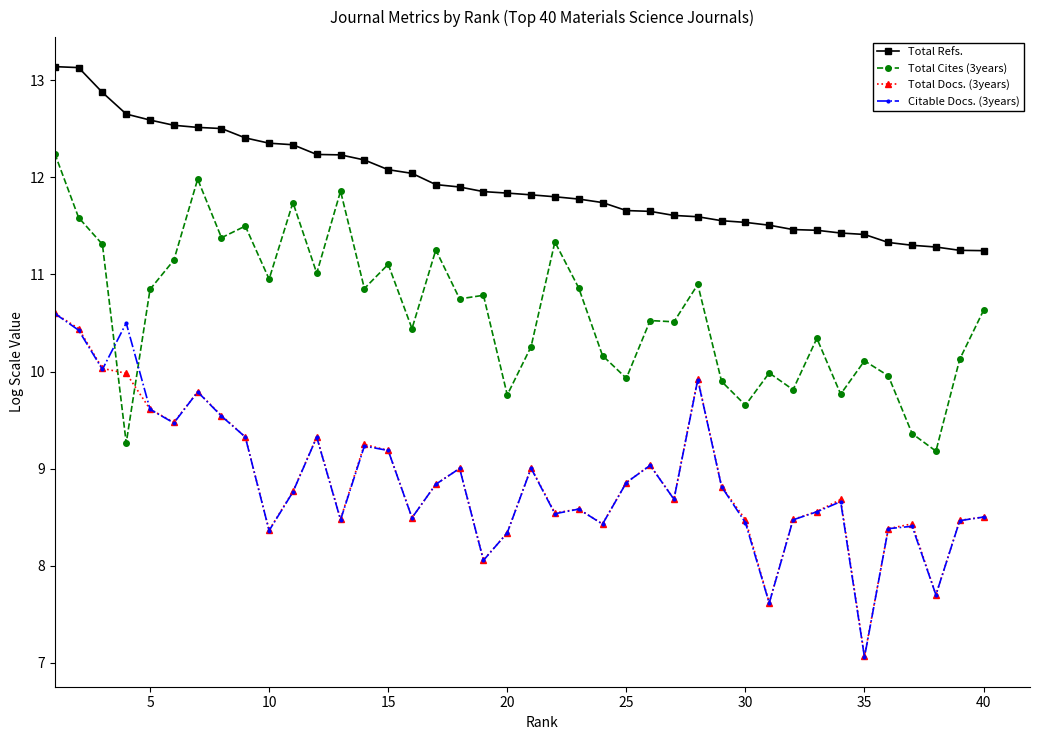

What is the value of the Total Docs. (3years) point at the 11th from the left?

8.8